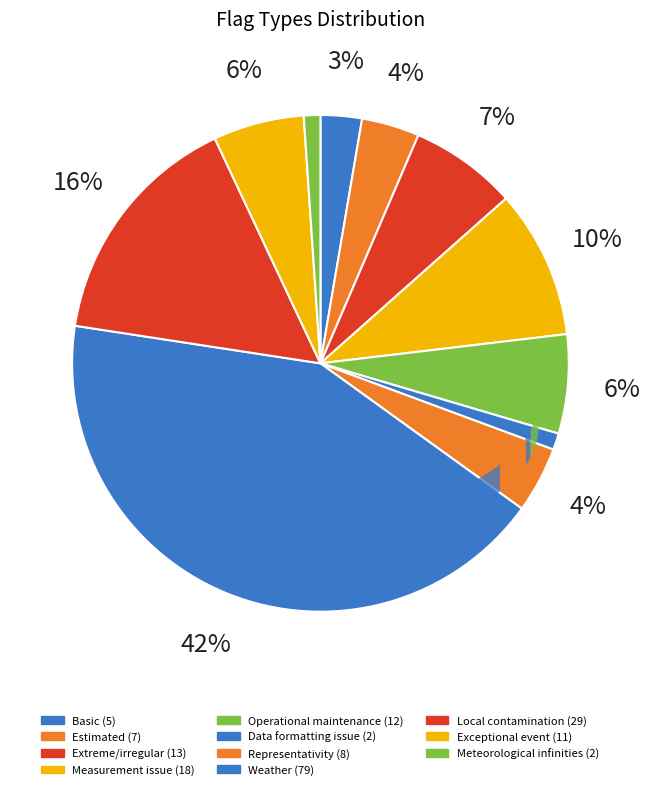

To the nearest percent, what is the combined percentage of Operational maintenance and Local contamination?

22%